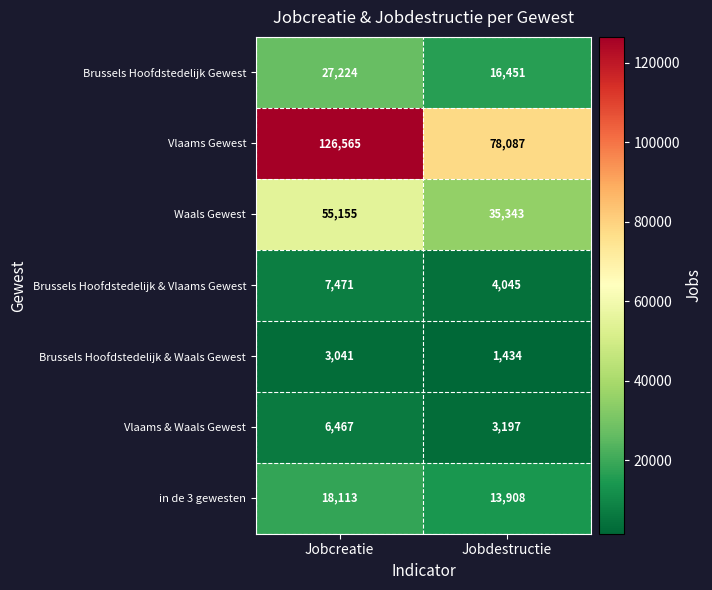

Where is Brussels Hoofdstedelijk Gewest nearest to the value 21837?

Jobdestructie